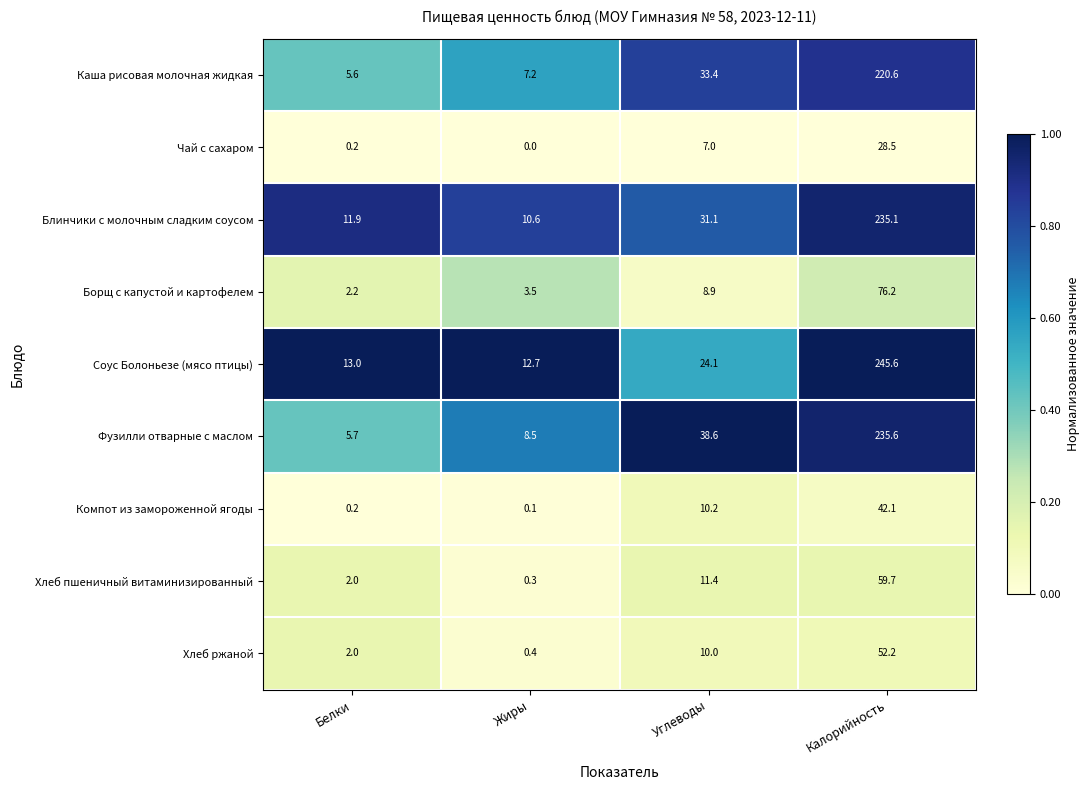

Which series has the largest range (max minus min)?

Соус Болоньезе (мясо птицы)